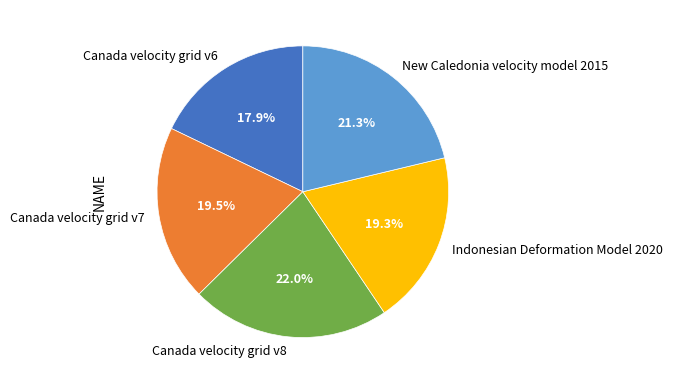

To the nearest percent, what is the average slice percentage?

20%